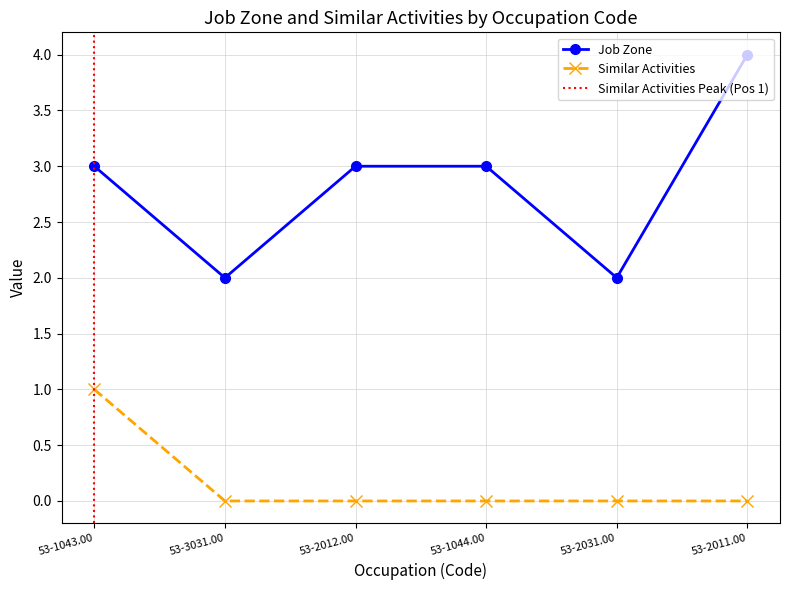

The value of Job Zone at 53-3031.00 is 2. True or false?

True